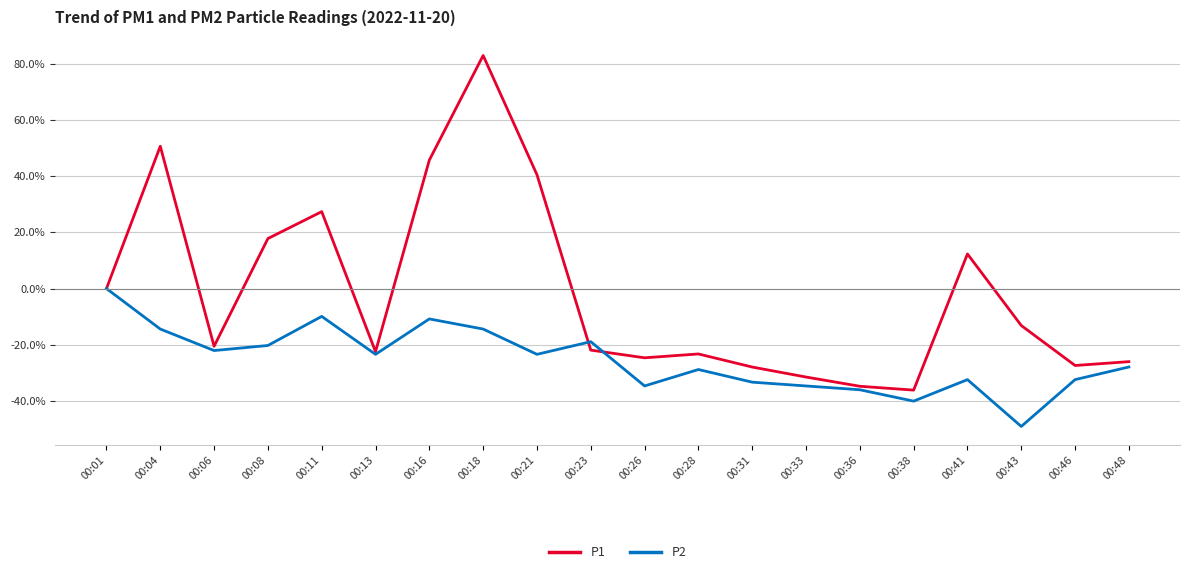

What is the maximum value for P1?

83.0